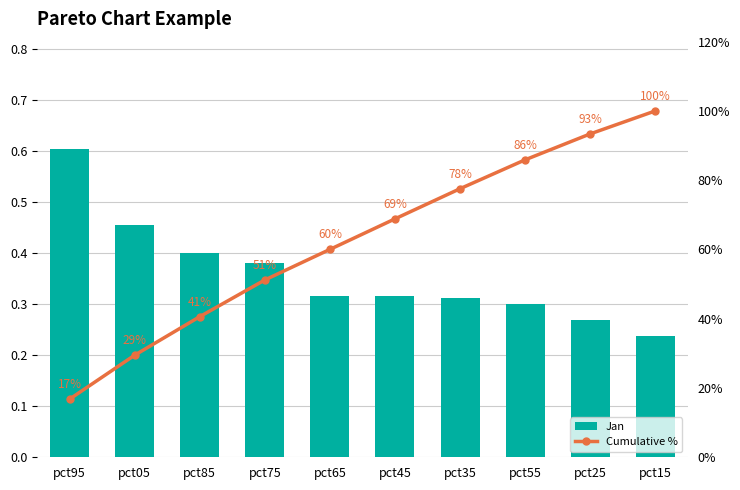

Which series changed the most between pct75 and pct15?

Cumulative %